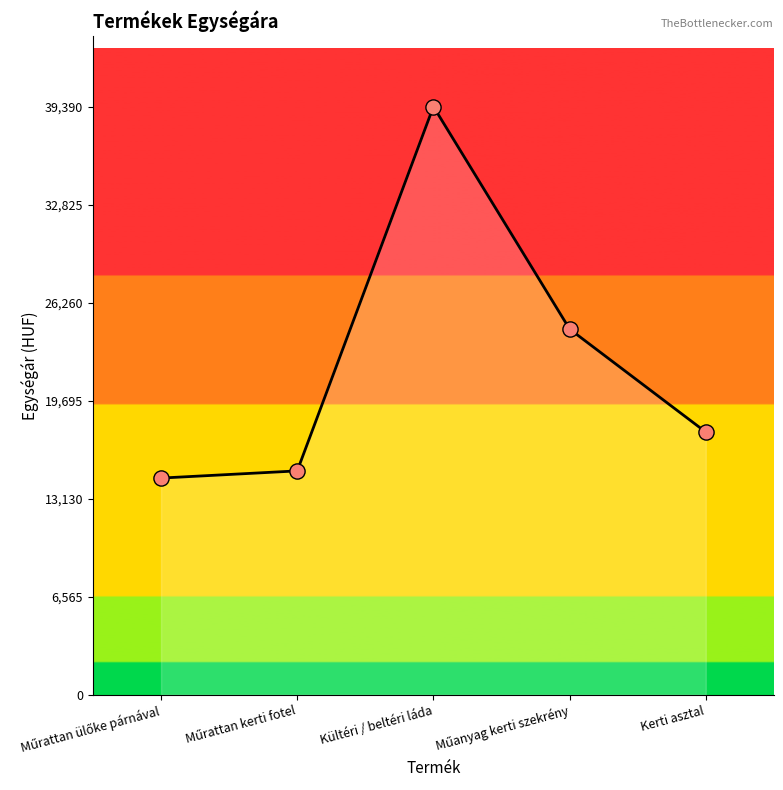

What is the difference between the maximum and minimum values?

24881